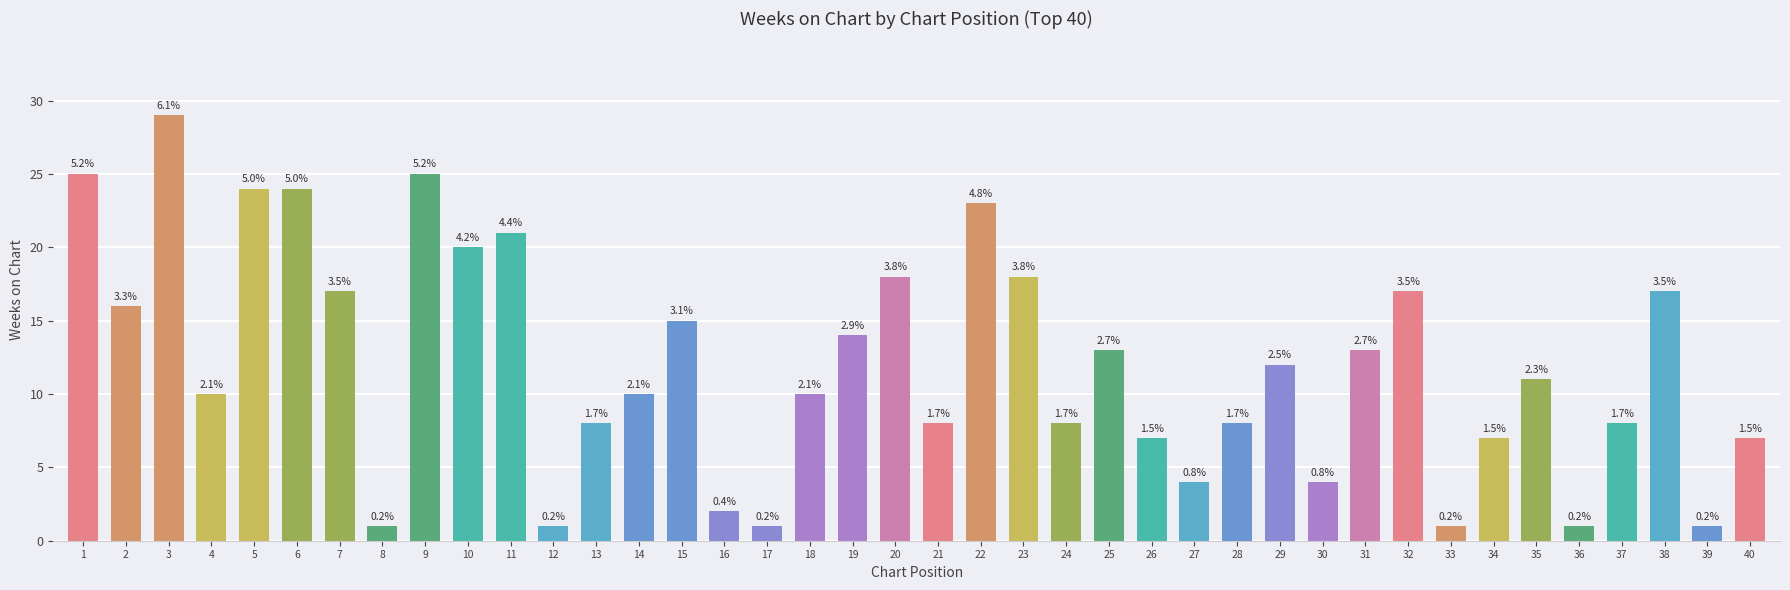

What is the difference between the values at 39 and 35?

10